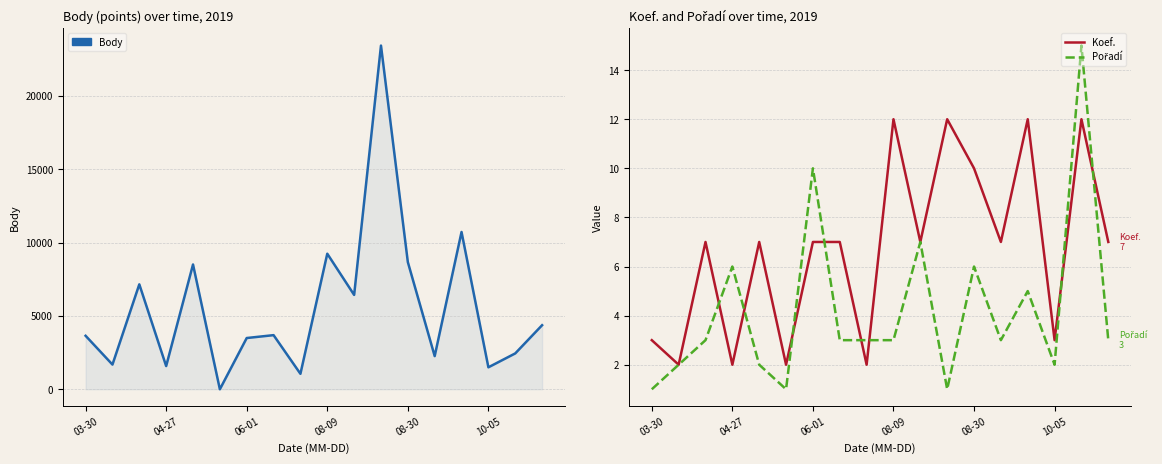

Does the chart have visible grid lines?

Yes